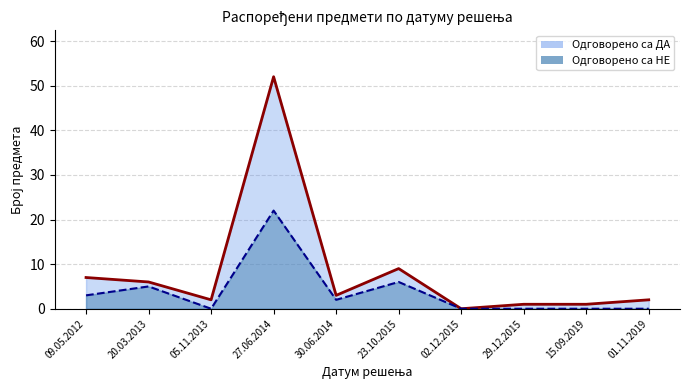

What is the average value of the Одговорено са НЕ series?

4